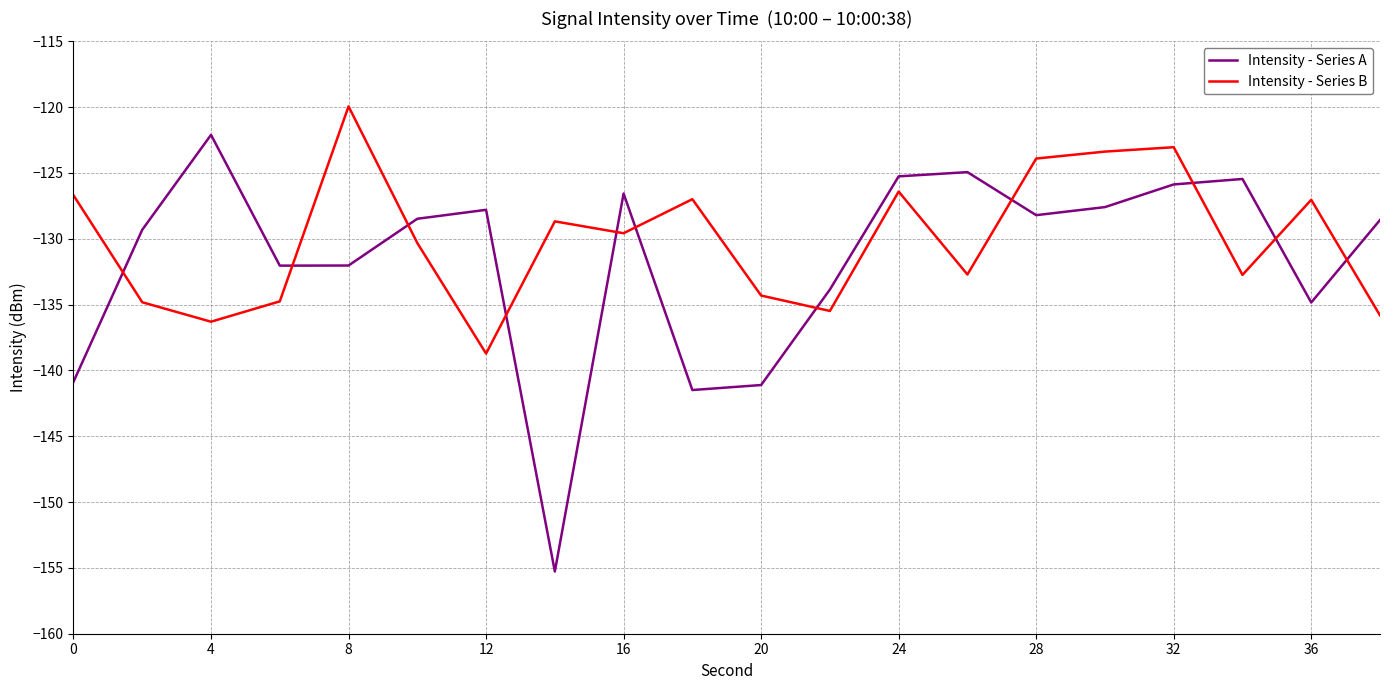

Which series has the largest total across all categories?

Intensity - Series B